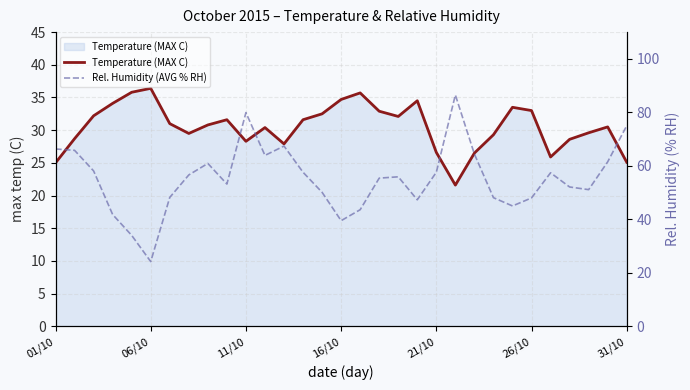

Which series has the largest total across all categories?

Rel. Humidity (AVG % RH)